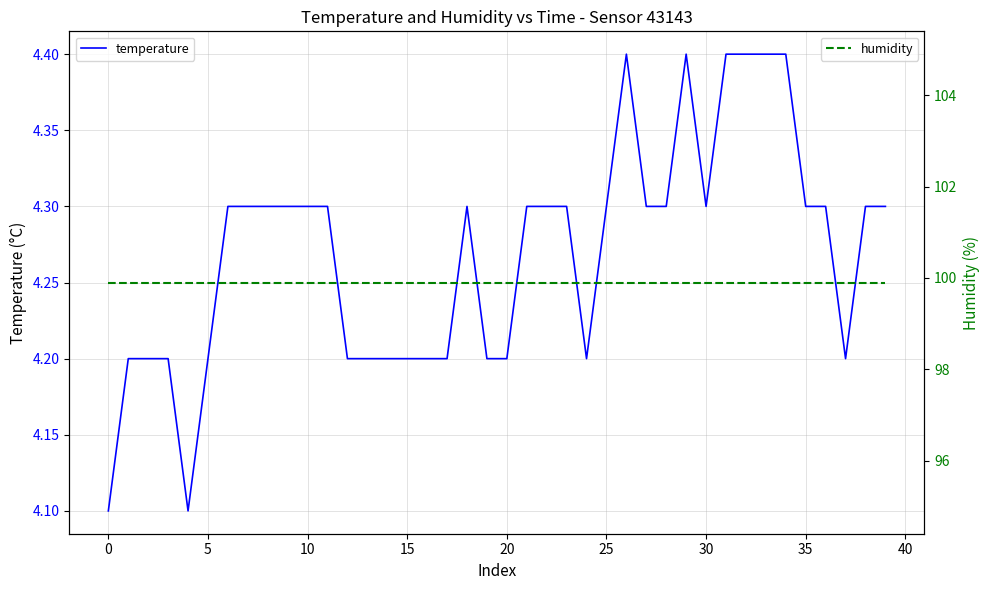

What is the label of the 2nd point from the right?

38